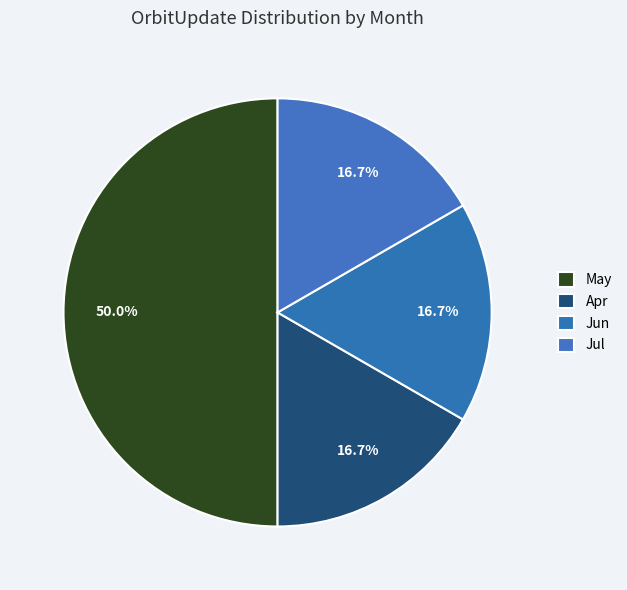

Is there a majority slice in this chart?

No